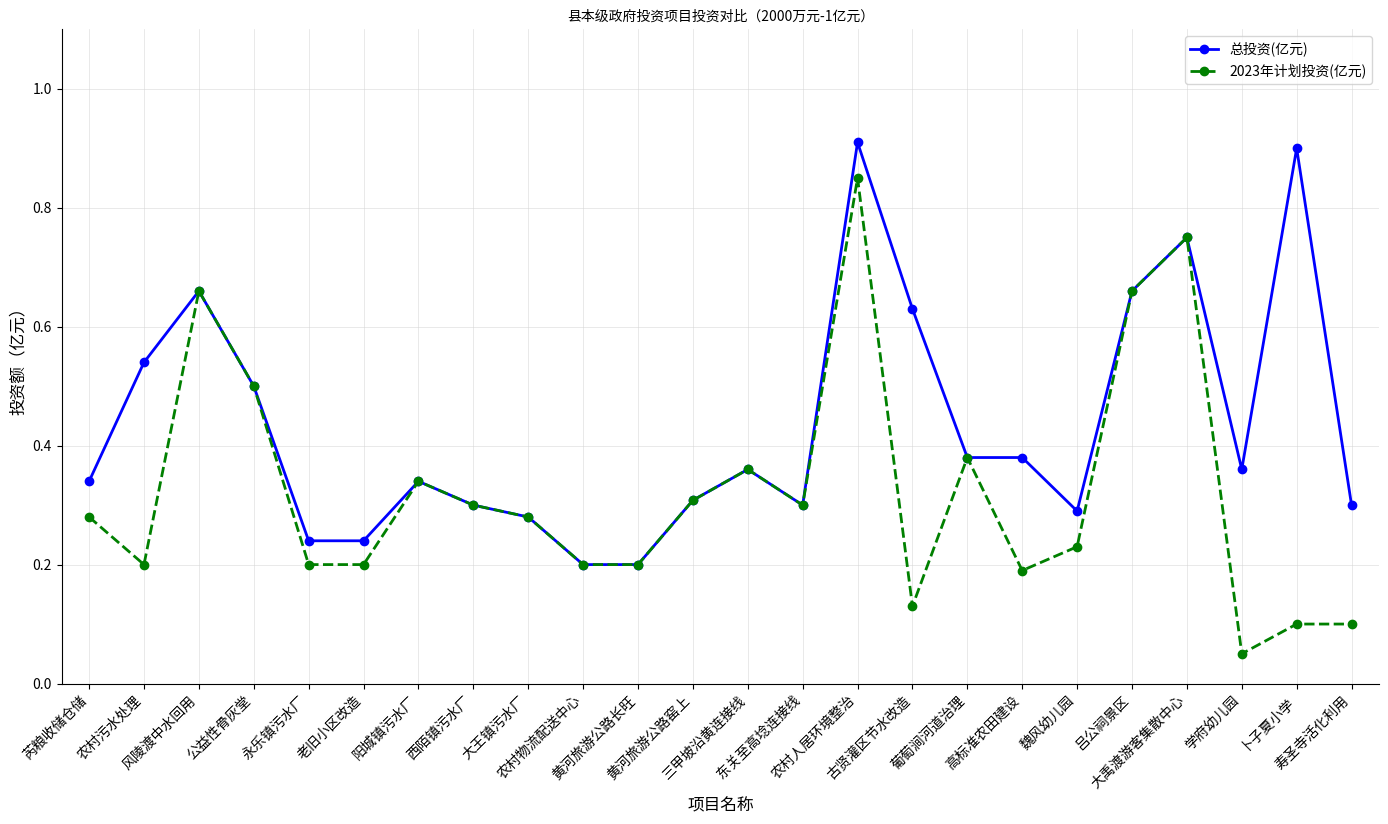

Does the chart display data point markers on the line(s)?

Yes